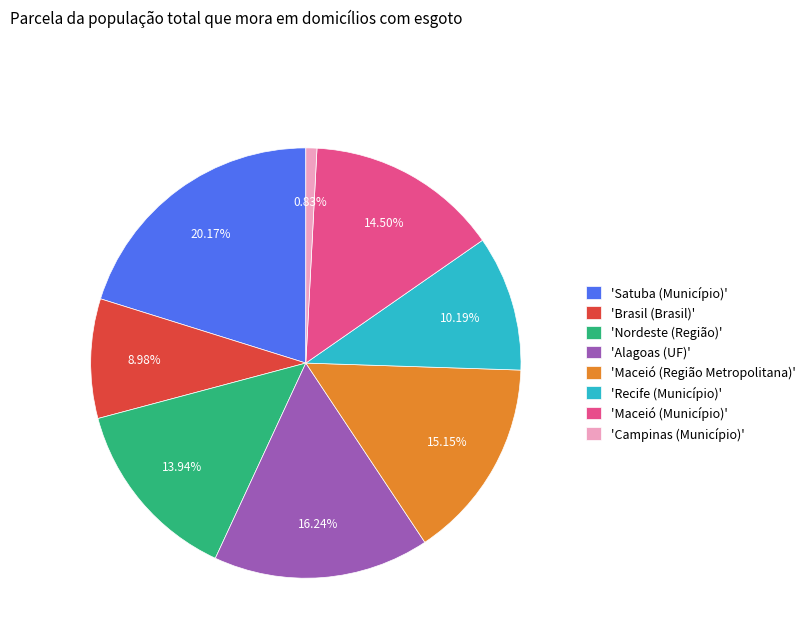

To the nearest percent, what is the difference between the largest and smallest slice percentages?

19%